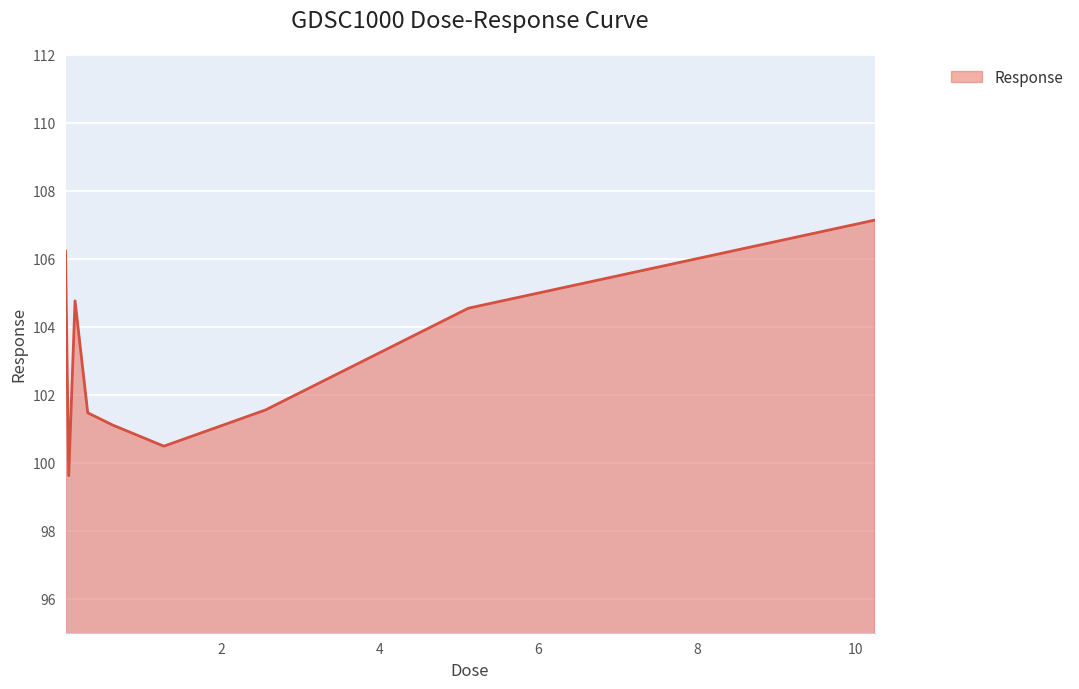

What is the smallest value displayed?

99.6